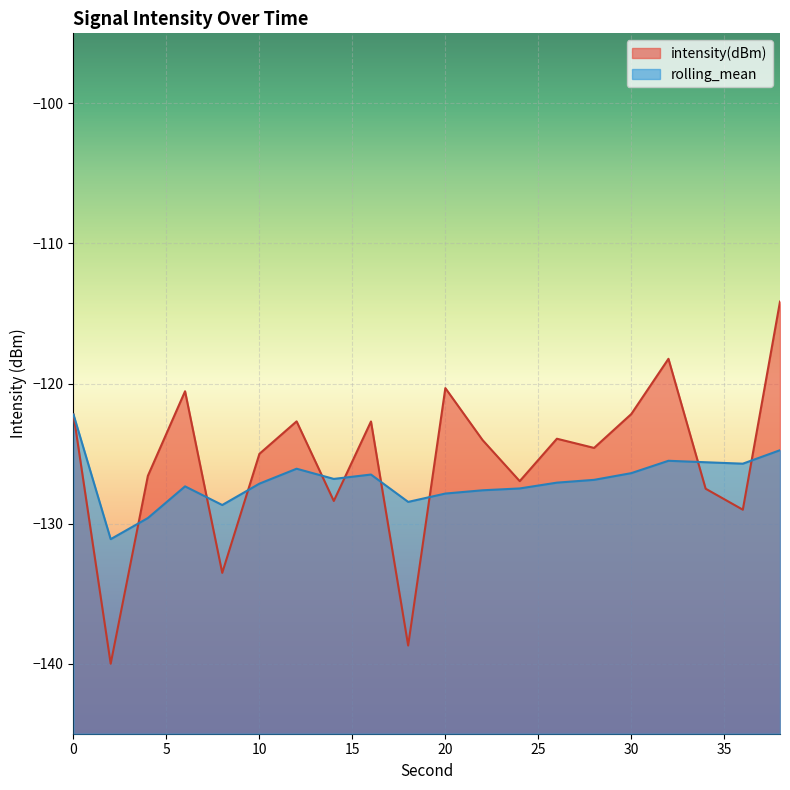

At which label is intensity(dBm) closest to -127?

24